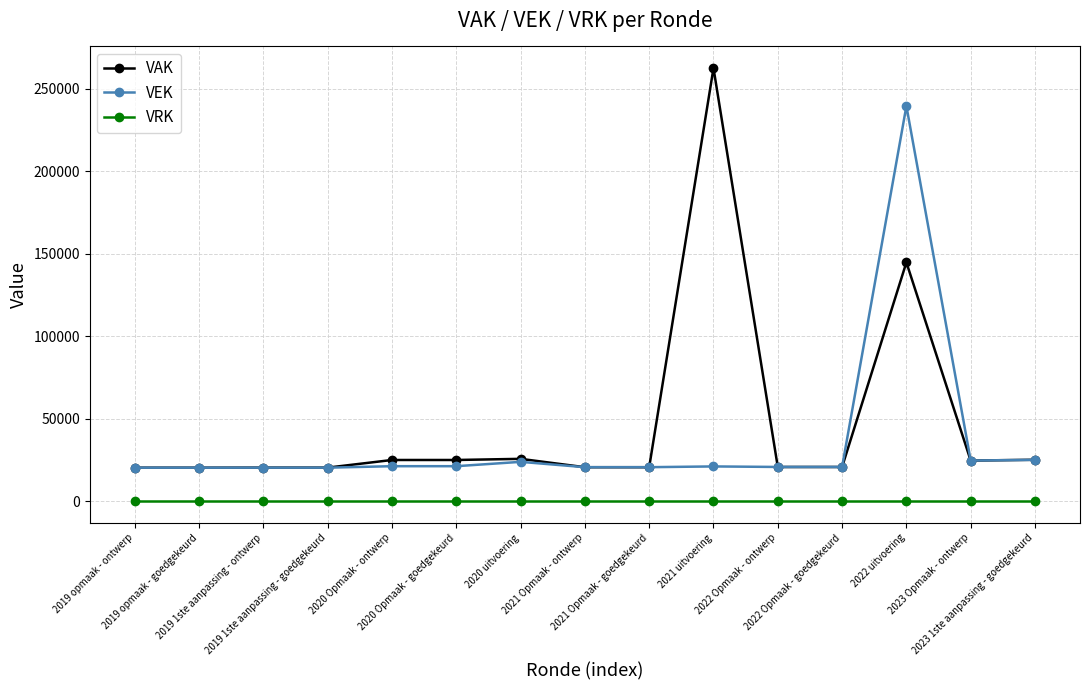

Rank the series by their maximum value, from highest to lowest.

VAK, VEK, VRK